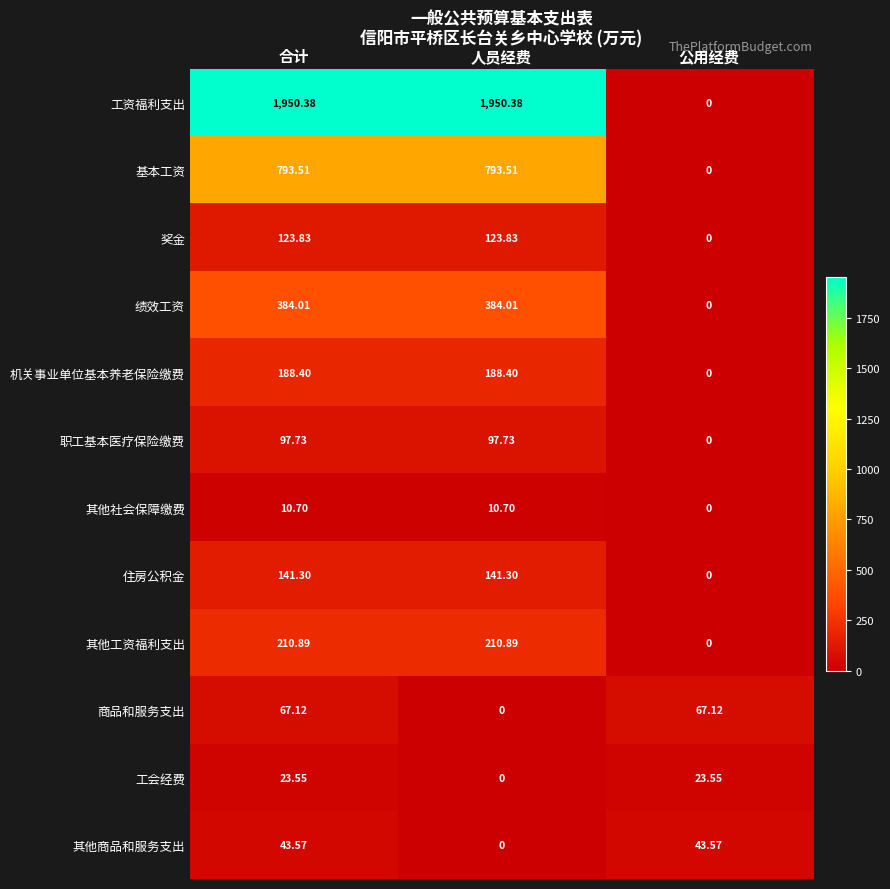

List the series in order of their peak value, lowest first.

其他社会保障缴费, 工会经费, 其他商品和服务支出, 商品和服务支出, 职工基本医疗保险缴费, 奖金, 住房公积金, 机关事业单位基本养老保险缴费, 其他工资福利支出, 绩效工资, 基本工资, 工资福利支出